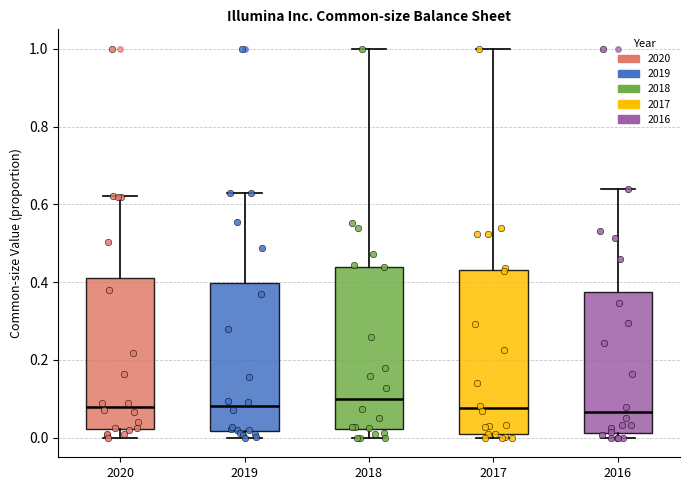

Where is the lower edge of the box at x = 2020 on the y-axis? The values are not printed on the chart, so give them approximately, as read against the axis.

0.02